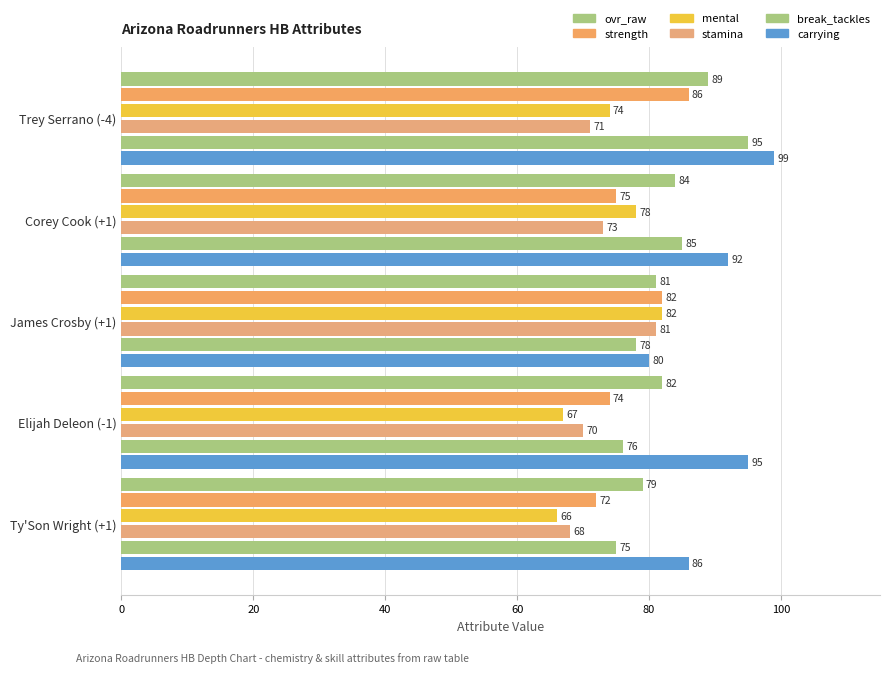

What is the difference between the maximum and second lowest values in the strength series?

12